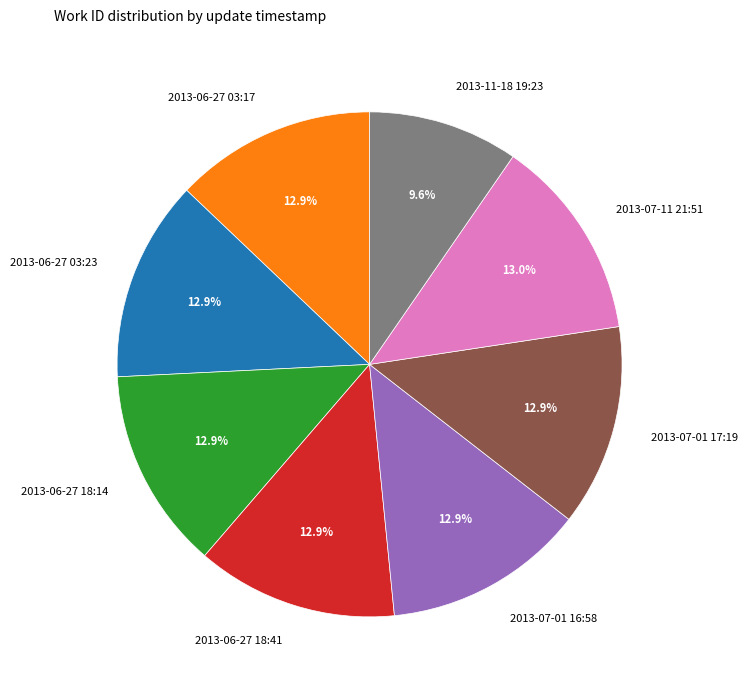

To the nearest percent, what portion does 2013-06-27 03:23 represent?

13%